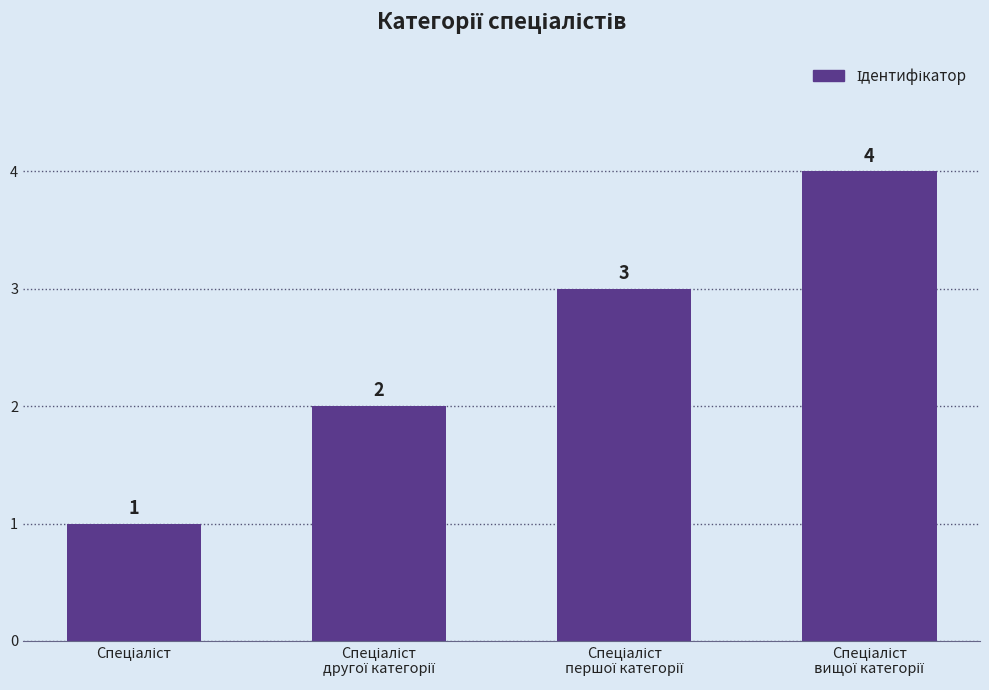

What is the minimum value shown in the chart?

1